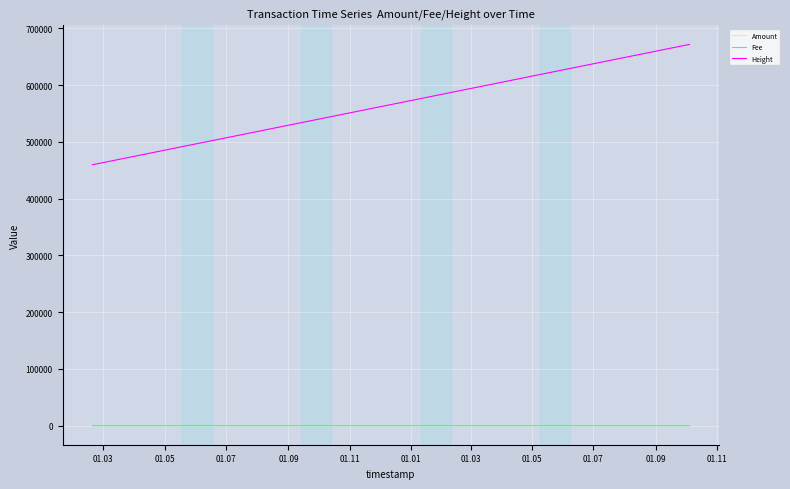

True or false: Height and Fee intersect in this chart.

False